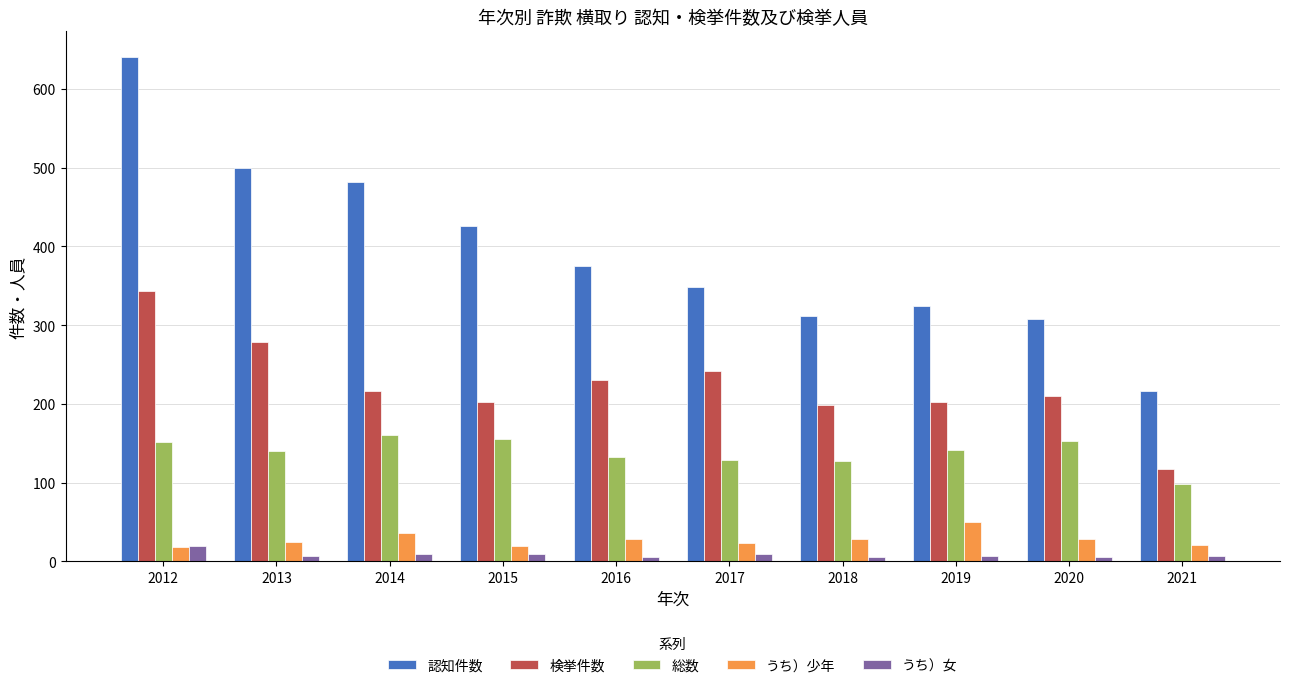

True or false: 認知件数 has a value of 686 at 2014.

False